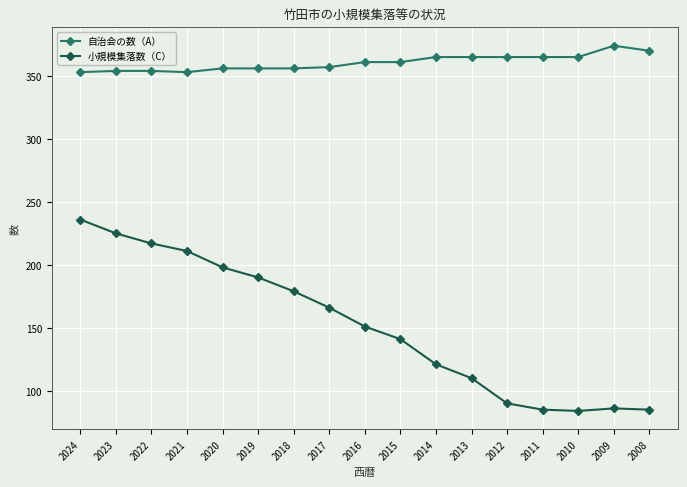

What is the spread (max minus min) of values at 2024?

117